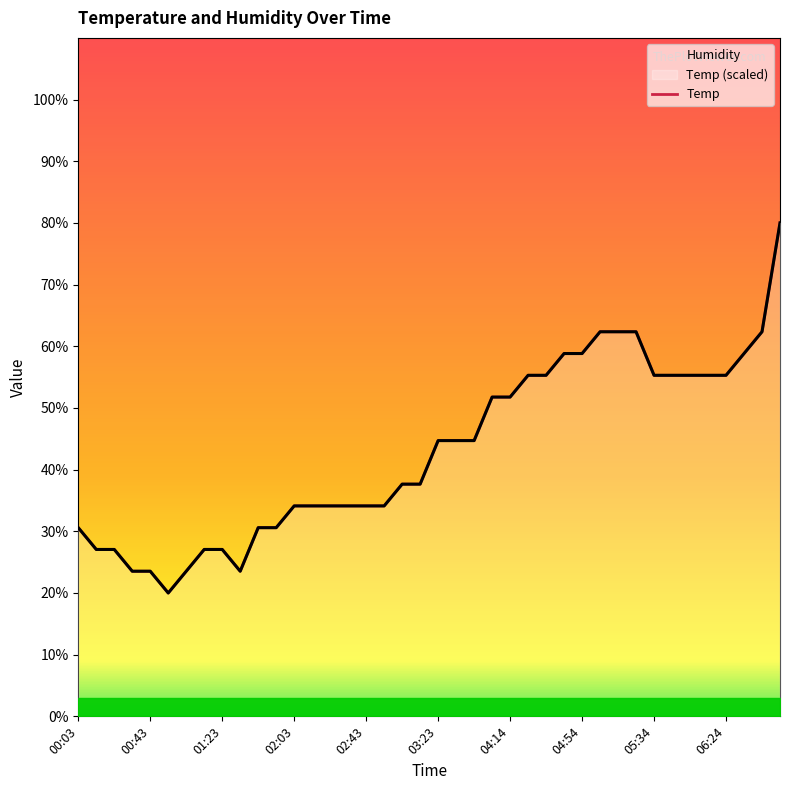

Reading right to left, list all the values displayed in this chart.

80.0	62.4	58.8	55.3	55.3	55.3	55.3	55.3	62.4	62.4	62.4	58.8	58.8	55.3	55.3	51.8	51.8	44.7	44.7	44.7	37.6	37.6	34.1	34.1	34.1	34.1	34.1	34.1	30.6	30.6	23.5	27.1	27.1	23.5	20.0	23.5	23.5	27.1	27.1	30.6